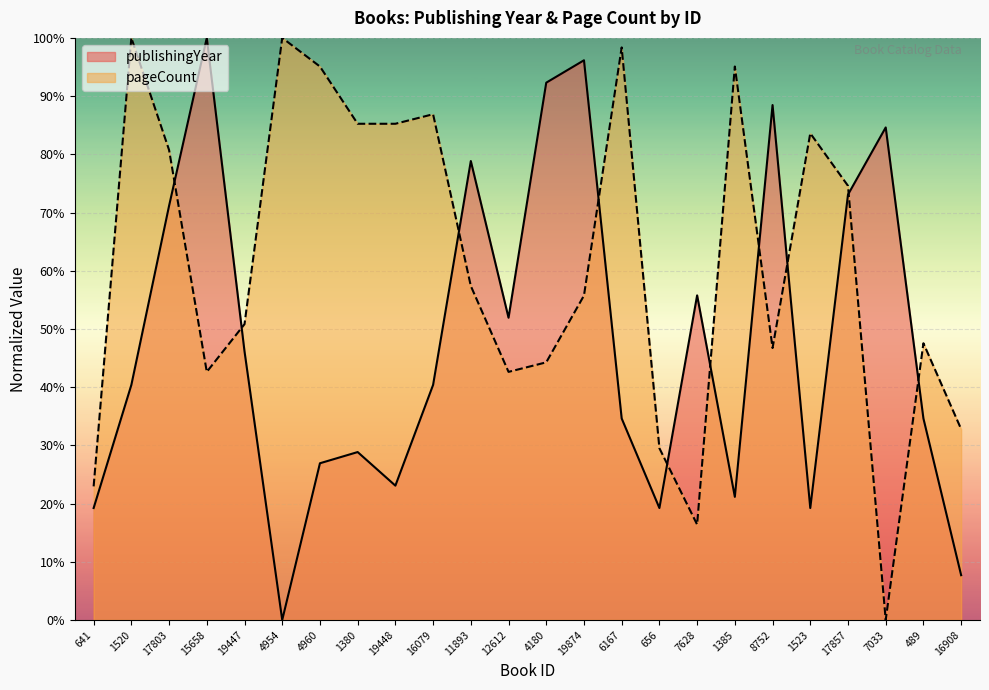

What is the total value across all series at 1385?

116.2